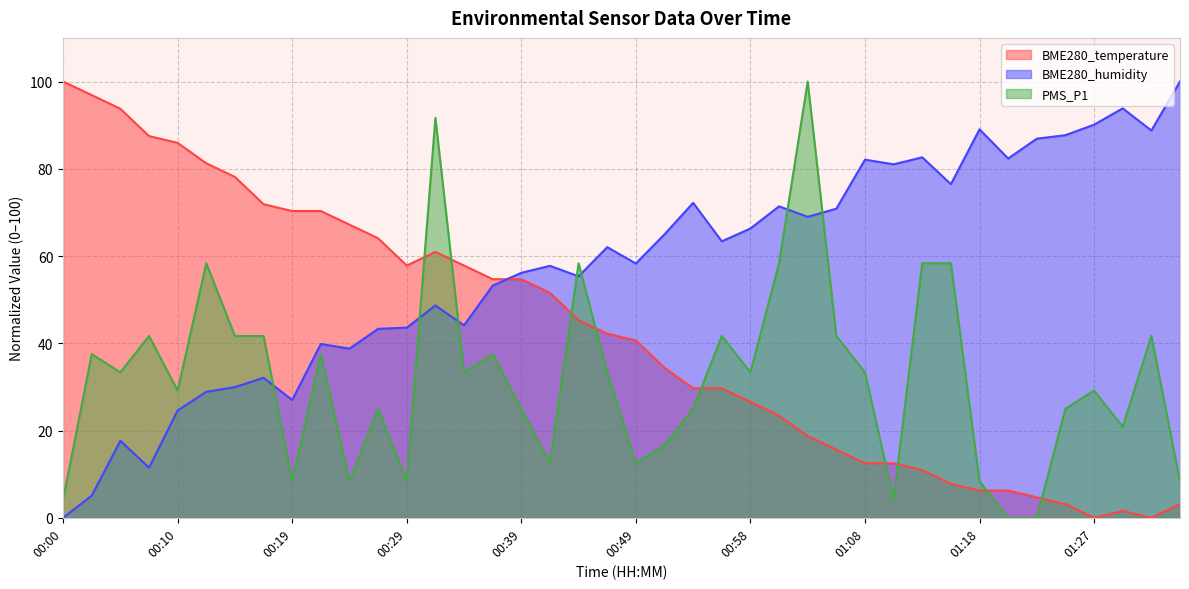

Is it true that BME280_humidity equals 43.6 at 00:29?

True